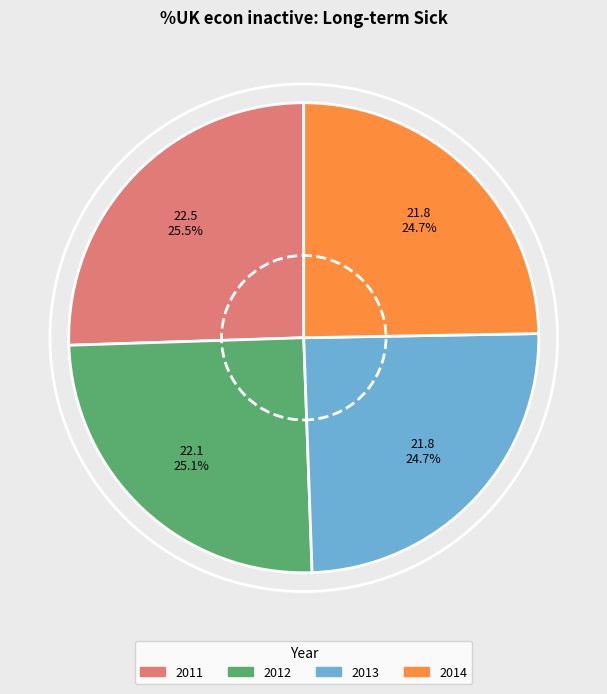

Is 2011 the majority of the pie?

No